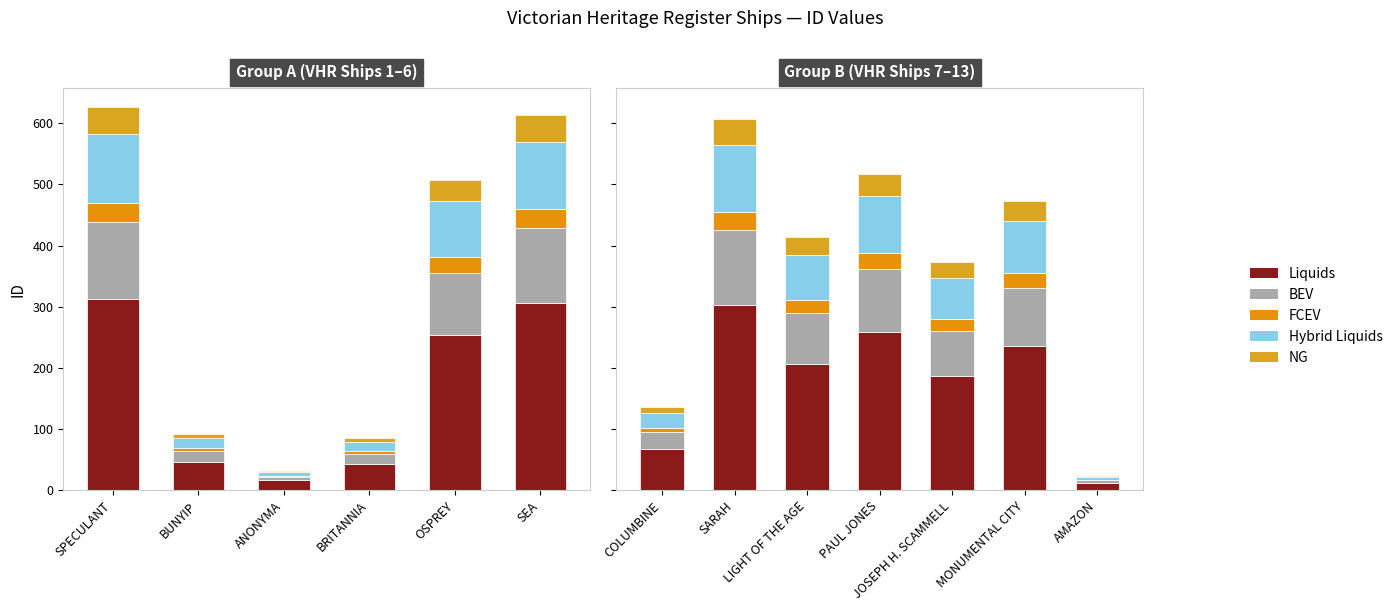

What is the difference between the maximum and minimum values in the FCEV series?

29.2